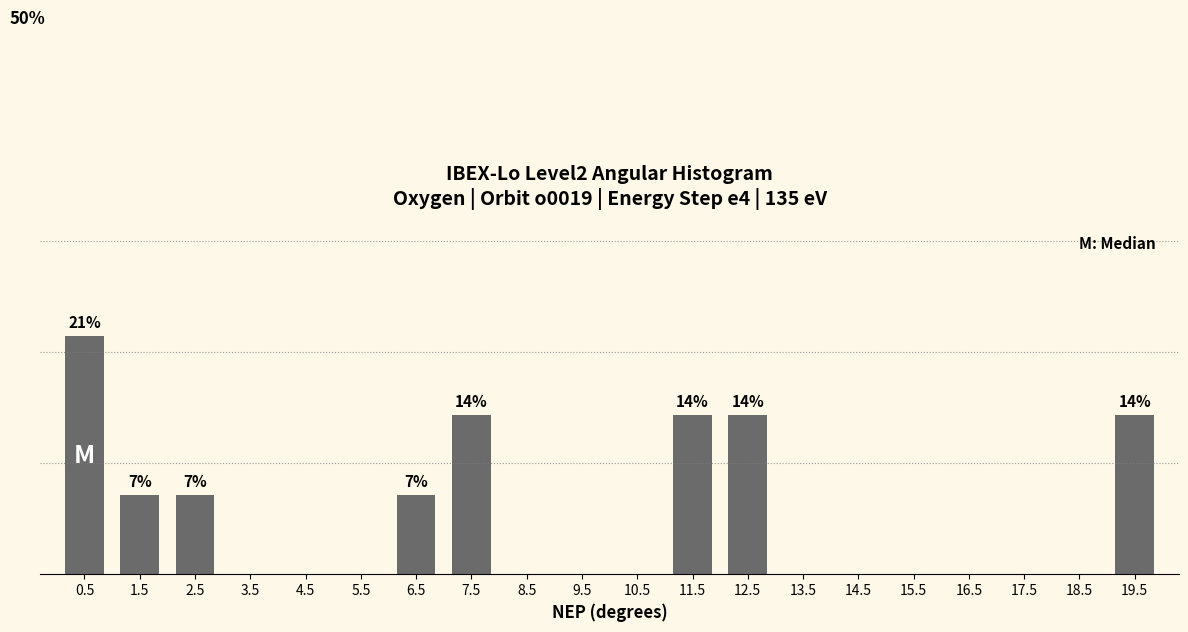

What position from the right is 6.5?

14